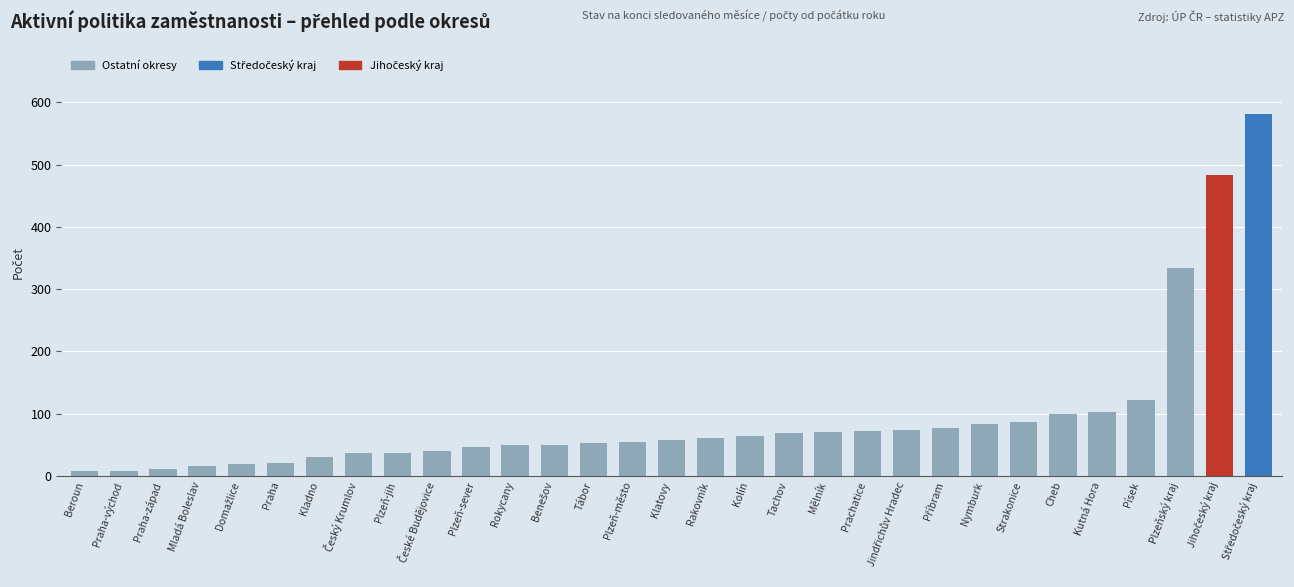

What position from the right is Mladá Boleslav?

28